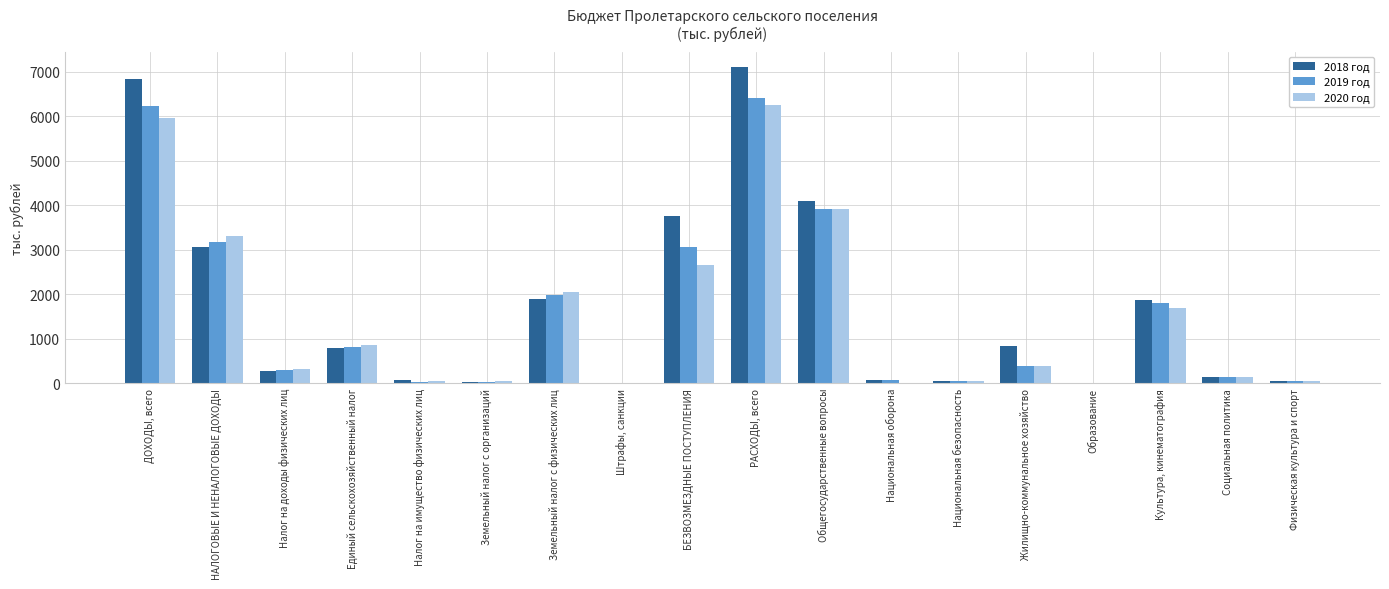

The value of 2018 год at РАСХОДЫ, всего is 7100.7. True or false?

True